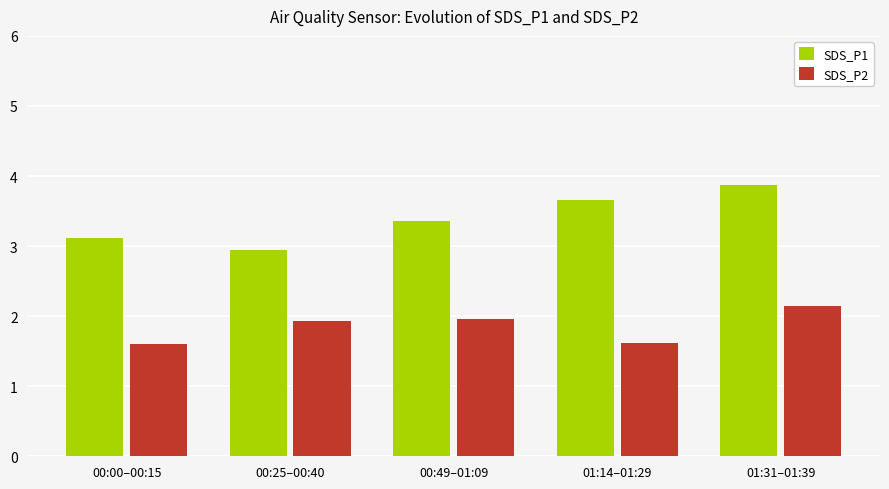

What is the minimum value shown in the chart?

1.6